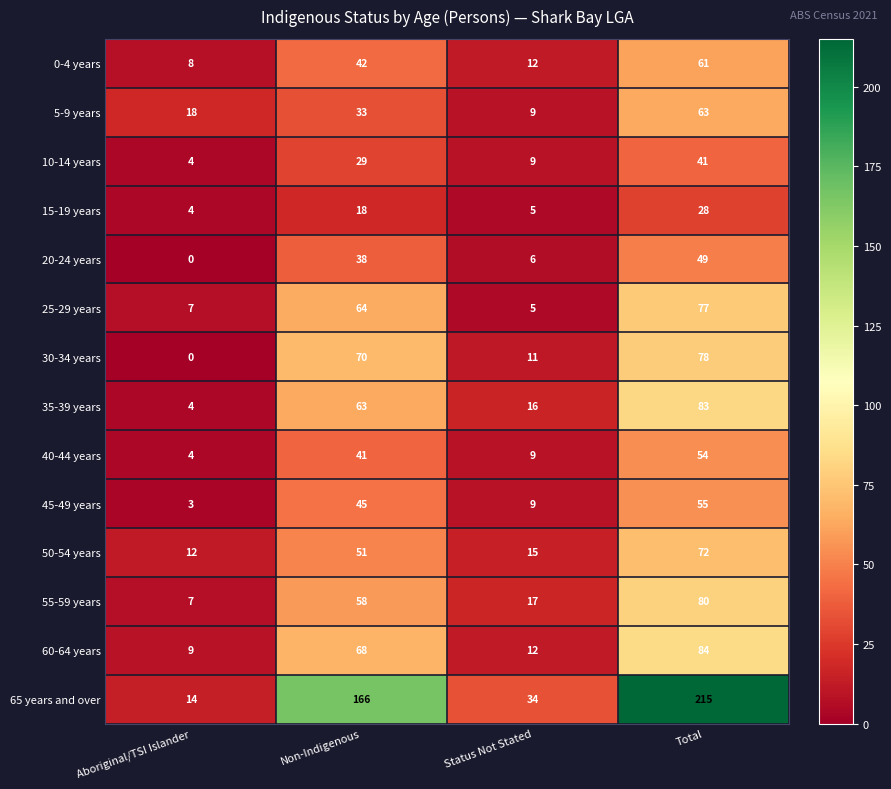

Is it true that 5-9 years equals 33 at Non-Indigenous?

True